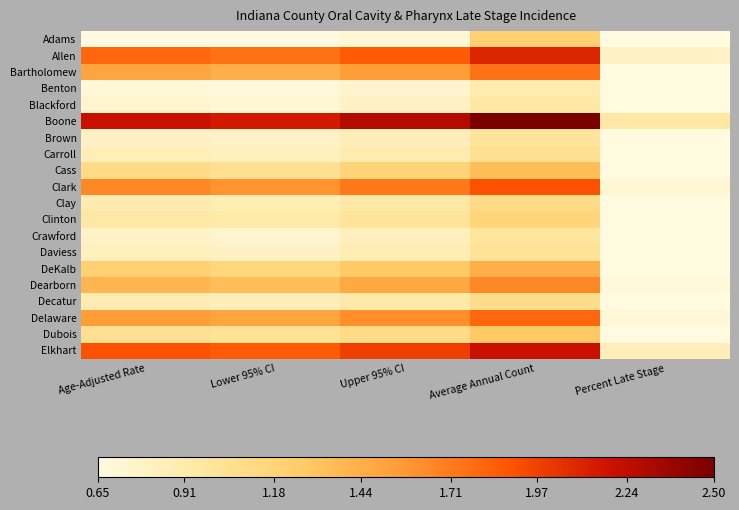

What is the spread (max minus min) of values at Average Annual Count?

1.6